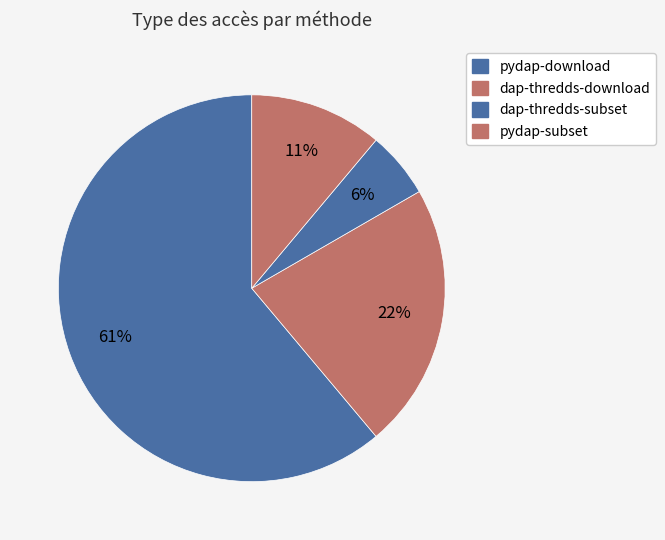

What portion of the pie excludes dap-thredds-subset?

94.4%